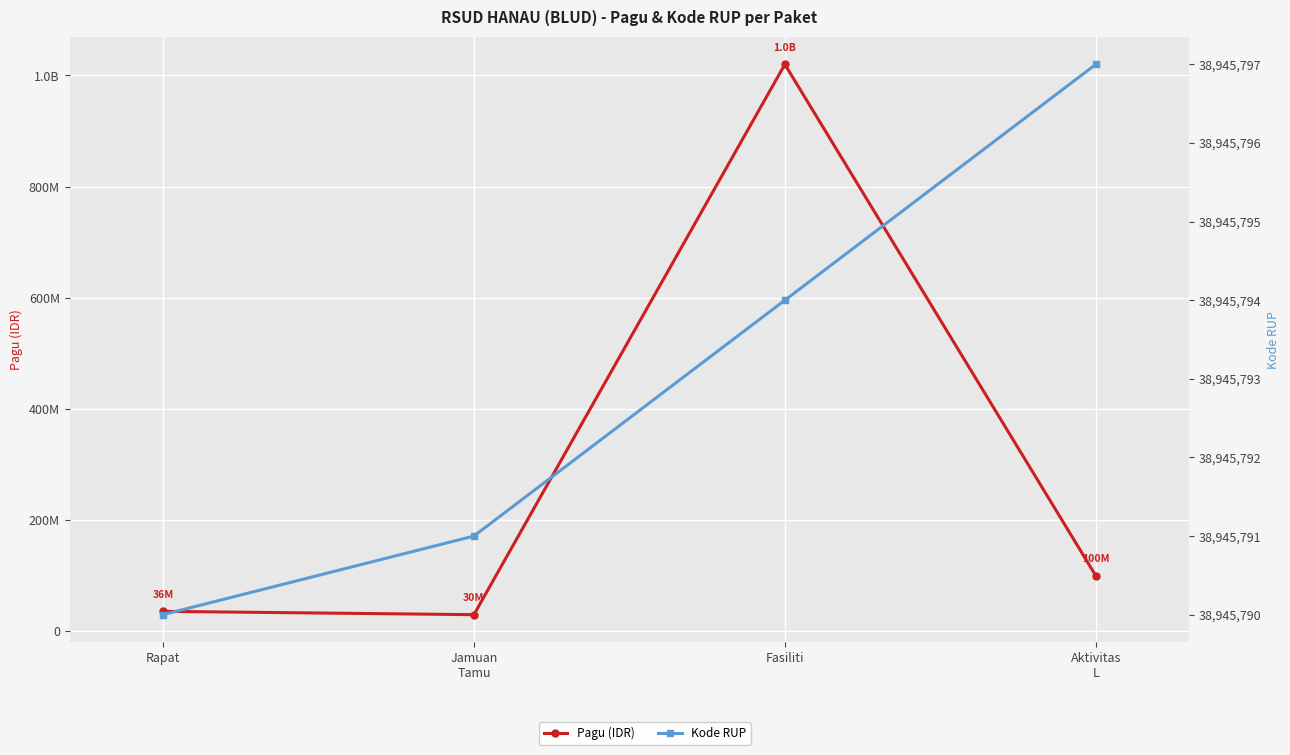

Reading right to left, list all the values displayed in this chart.

Pagu (IDR): 100000000	1020000000	30000000	36000000
Kode RUP: 38945797	38945794	38945791	38945790